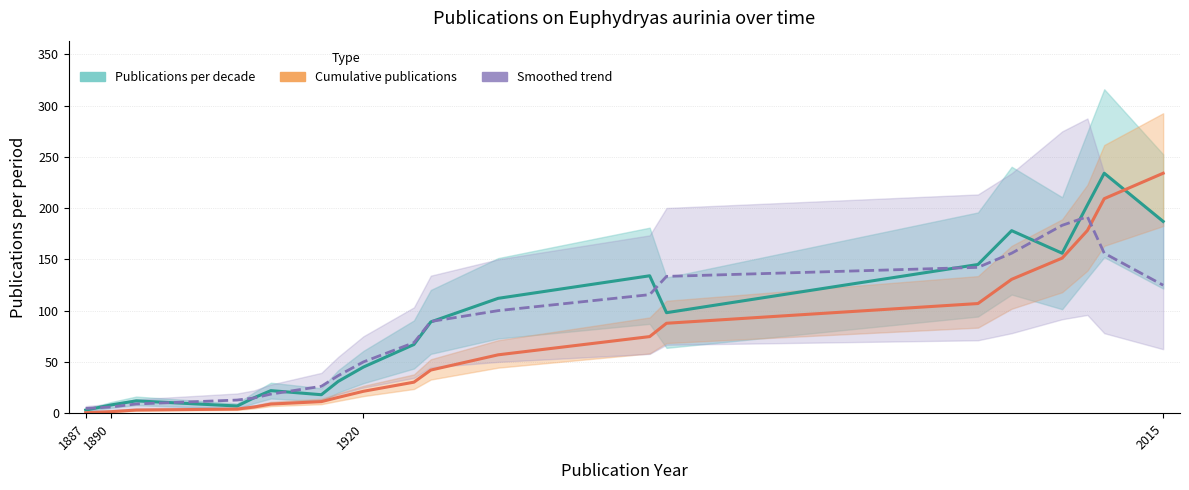

The Cumulative publications series shows 2.2 at 1890. True or false?

False